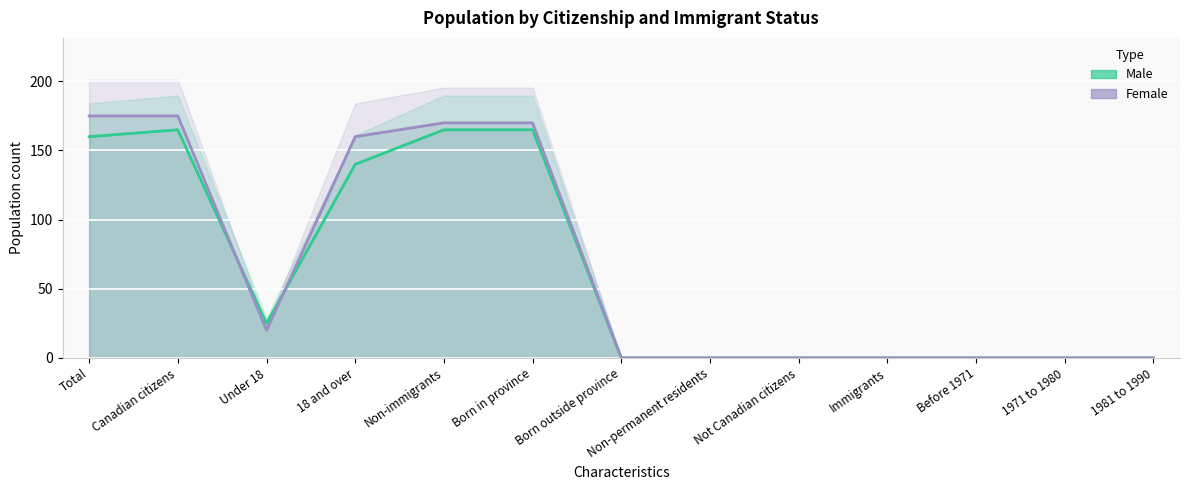

How many times do Male and Female cross each other?

2